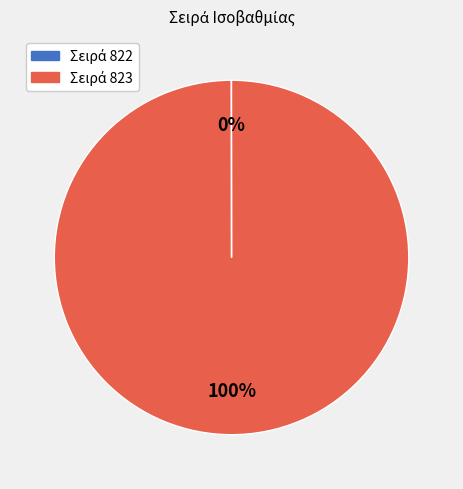

To the nearest percent, what is the difference between the largest and smallest slice percentages?

100%